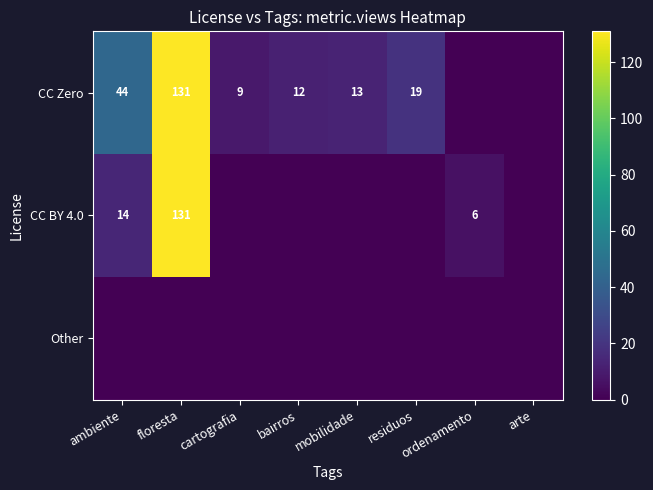

Is it true that CC Zero equals 20 at mobilidade?

False